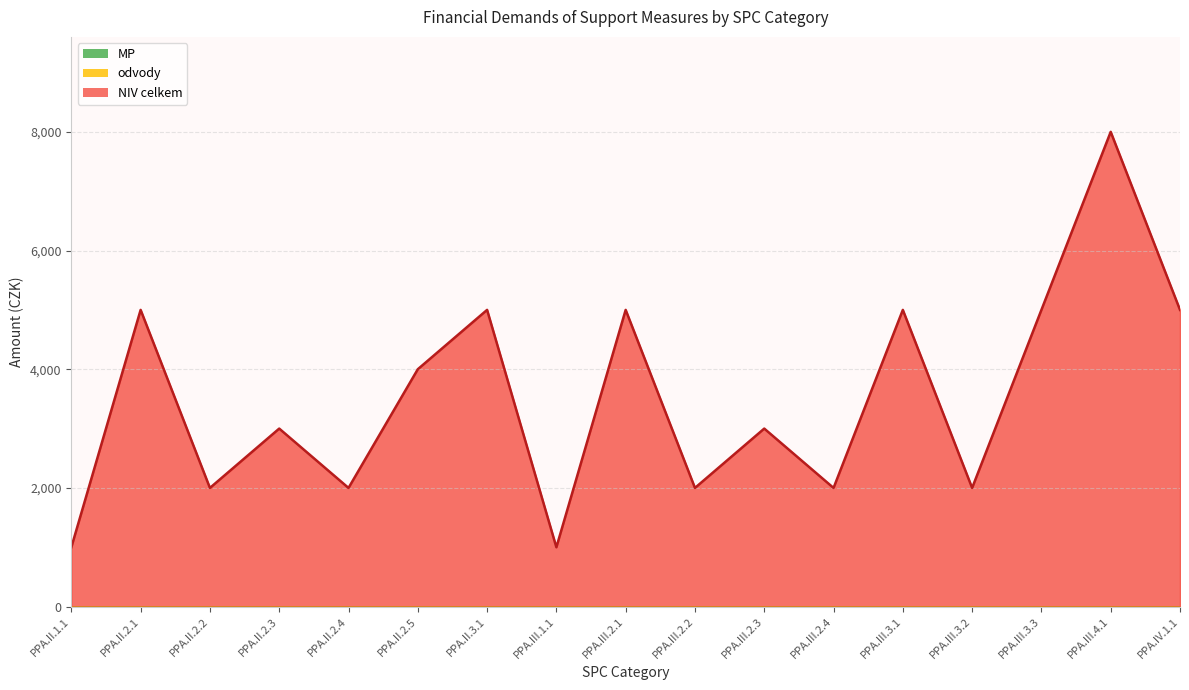

What are all the series names shown in the legend?

NIV celkem, MP, odvody